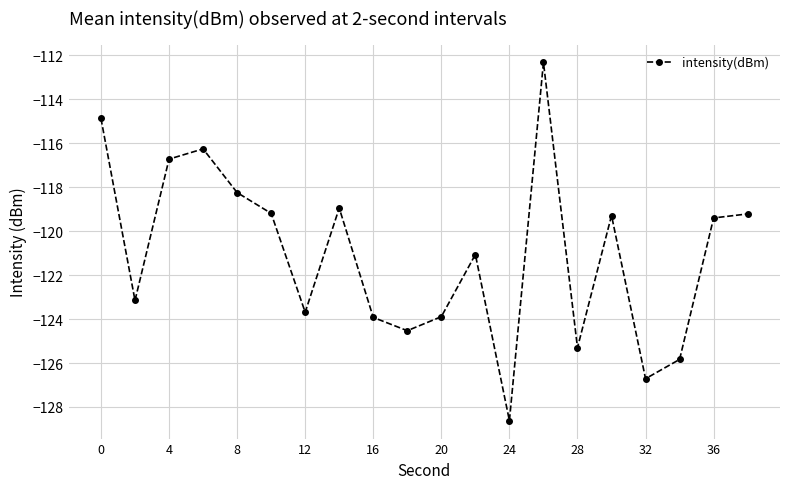

What is the greatest value displayed?

-112.3